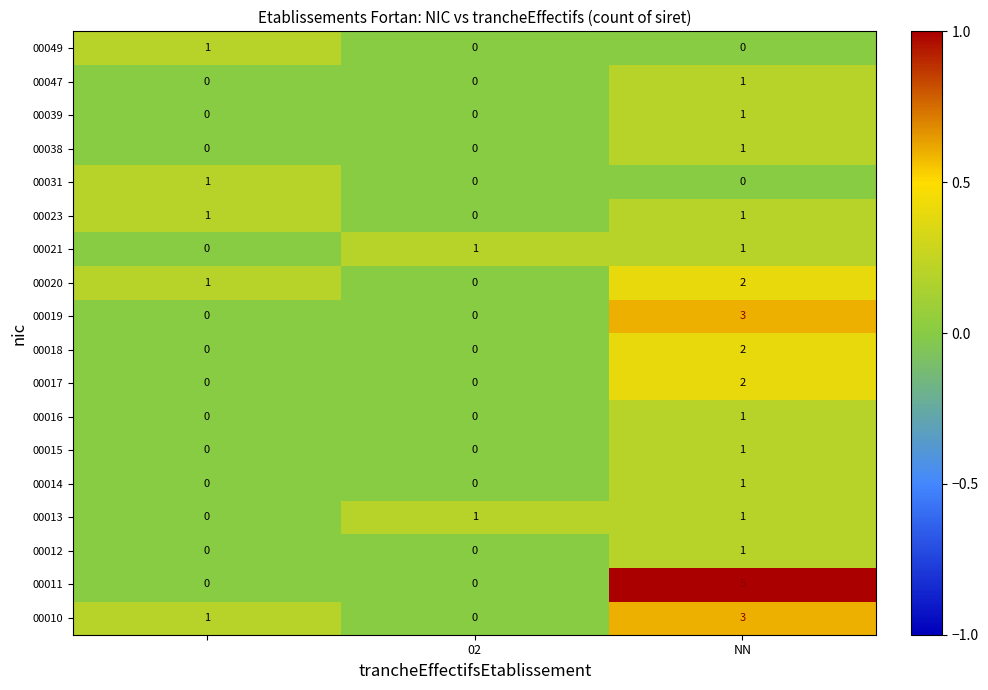

Which series has the largest range (max minus min)?

00011